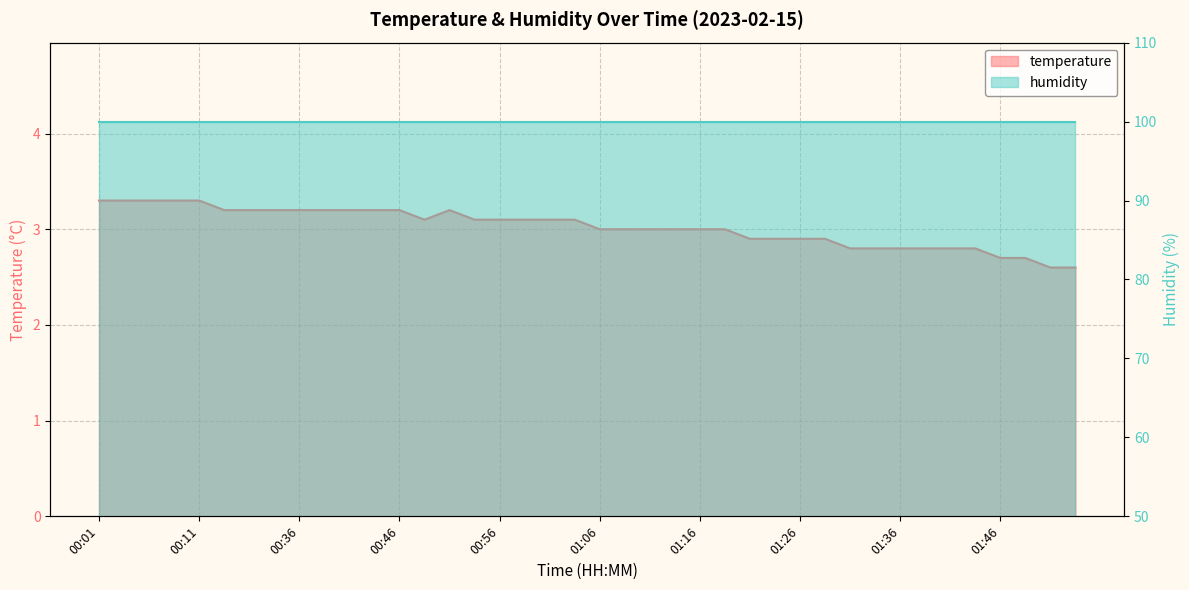

True or false: there are more than 0 points higher than both neighbors.

True